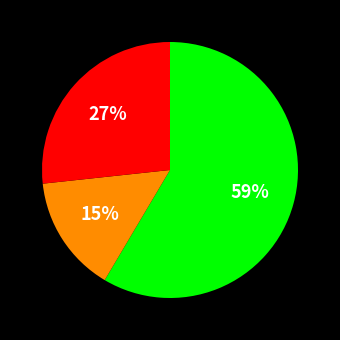

Does any single category account for the majority?

Yes